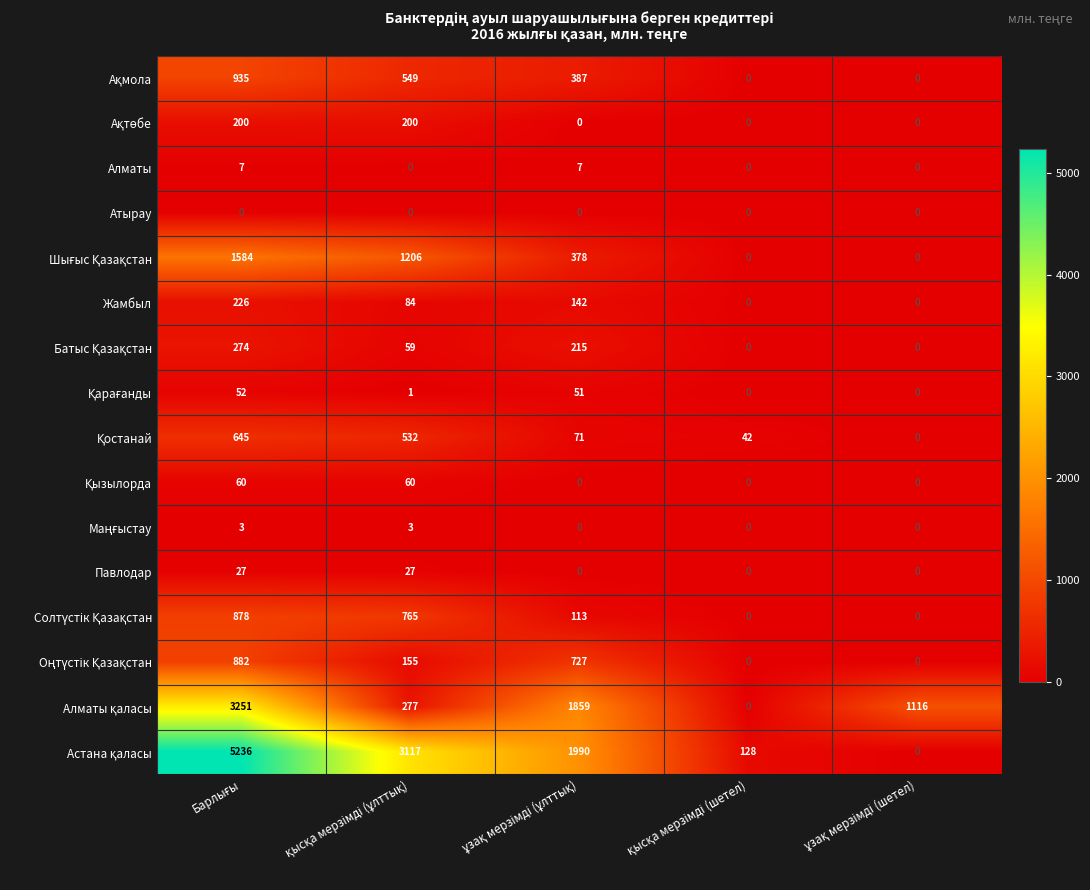

What is the sum of all Павлодар values?

54